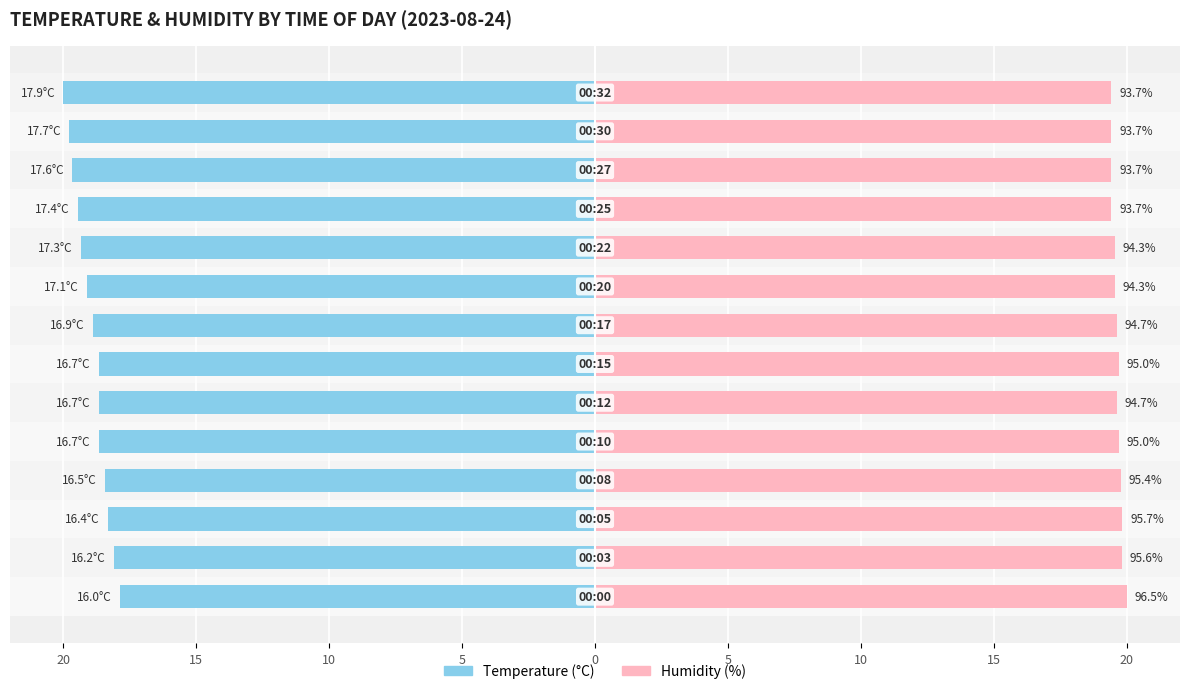

The value of Female at 10 is 19.7. True or false?

True